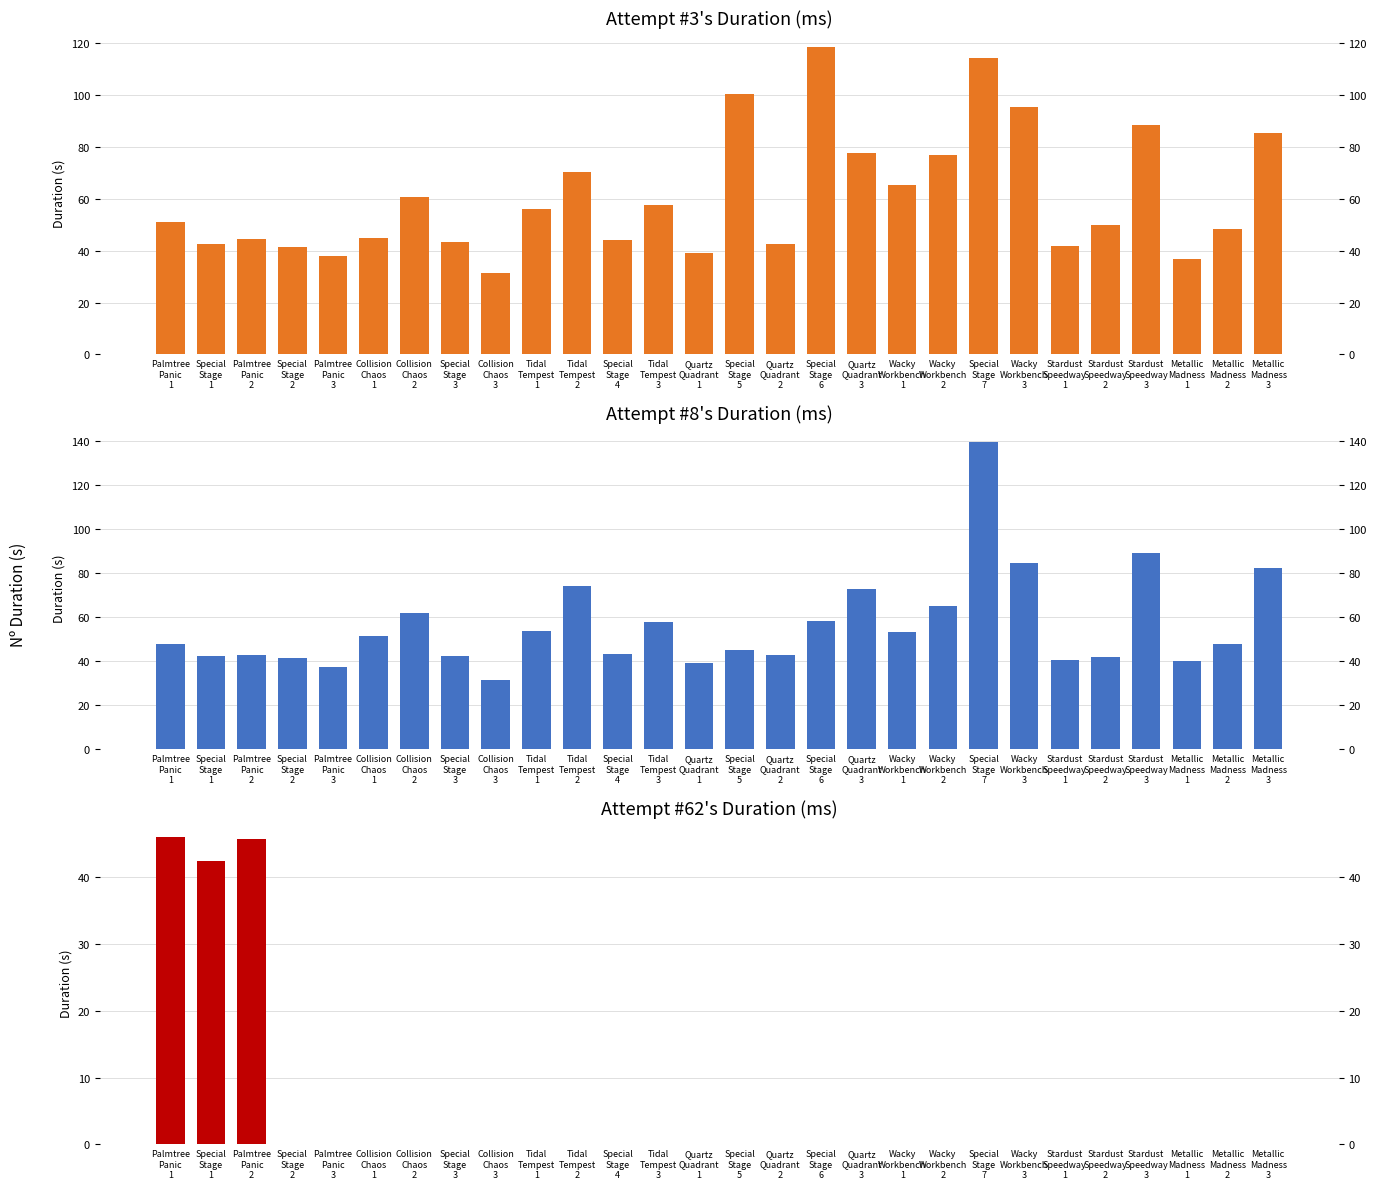

Reading left to right, what are all the values shown in this chart?

Attempt #3's Duration (ms): Palmtree
Panic
1=50.9	Special
Stage
1=42.5	Palmtree
Panic
2=44.3	Special
Stage
2=41.3	Palmtree
Panic
3=37.8	Collision
Chaos
1=44.9	Collision
Chaos
2=60.6	Special
Stage
3=43.2	Collision
Chaos
3=31.5	Tidal
Tempest
1=56.0	Tidal
Tempest
2=70.2	Special
Stage
4=44.0	Tidal
Tempest
3=57.7	Quartz
Quadrant
1=39.2	Special
Stage
5=100.5	Quartz
Quadrant
2=42.6	Special
Stage
6=118.5	Quartz
Quadrant
3=77.7	Wacky
Workbench
1=65.4	Wacky
Workbench
2=77.1	Special
Stage
7=114.2	Wacky
Workbench
3=95.5	Stardust
Speedway
1=41.8	Stardust
Speedway
2=50.1	Stardust
Speedway
3=88.7	Metallic
Madness
1=36.7	Metallic
Madness
2=48.3	Metallic
Madness
3=85.5
Attempt #8's Duration (ms): Palmtree
Panic
1=47.8	Special
Stage
1=42.6	Palmtree
Panic
2=43.0	Special
Stage
2=41.3	Palmtree
Panic
3=37.5	Collision
Chaos
1=51.5	Collision
Chaos
2=61.9	Special
Stage
3=42.3	Collision
Chaos
3=31.6	Tidal
Tempest
1=53.6	Tidal
Tempest
2=74.2	Special
Stage
4=43.5	Tidal
Tempest
3=57.7	Quartz
Quadrant
1=39.3	Special
Stage
5=45.0	Quartz
Quadrant
2=42.7	Special
Stage
6=58.5	Quartz
Quadrant
3=73.0	Wacky
Workbench
1=53.5	Wacky
Workbench
2=65.3	Special
Stage
7=139.5	Wacky
Workbench
3=84.8	Stardust
Speedway
1=40.7	Stardust
Speedway
2=42.1	Stardust
Speedway
3=89.3	Metallic
Madness
1=40.2	Metallic
Madness
2=48.0	Metallic
Madness
3=82.5
Attempt #62's Duration (ms): Palmtree
Panic
1=46.0	Special
Stage
1=42.5	Palmtree
Panic
2=45.7	Special
Stage
2=0.0	Palmtree
Panic
3=0.0	Collision
Chaos
1=0.0	Collision
Chaos
2=0.0	Special
Stage
3=0.0	Collision
Chaos
3=0.0	Tidal
Tempest
1=0.0	Tidal
Tempest
2=0.0	Special
Stage
4=0.0	Tidal
Tempest
3=0.0	Quartz
Quadrant
1=0.0	Special
Stage
5=0.0	Quartz
Quadrant
2=0.0	Special
Stage
6=0.0	Quartz
Quadrant
3=0.0	Wacky
Workbench
1=0.0	Wacky
Workbench
2=0.0	Special
Stage
7=0.0	Wacky
Workbench
3=0.0	Stardust
Speedway
1=0.0	Stardust
Speedway
2=0.0	Stardust
Speedway
3=0.0	Metallic
Madness
1=0.0	Metallic
Madness
2=0.0	Metallic
Madness
3=0.0